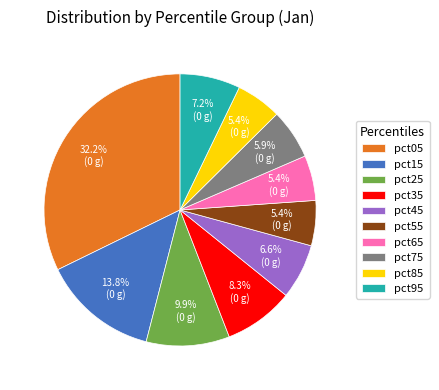

Which has a higher value, pct35 or pct85?

pct35